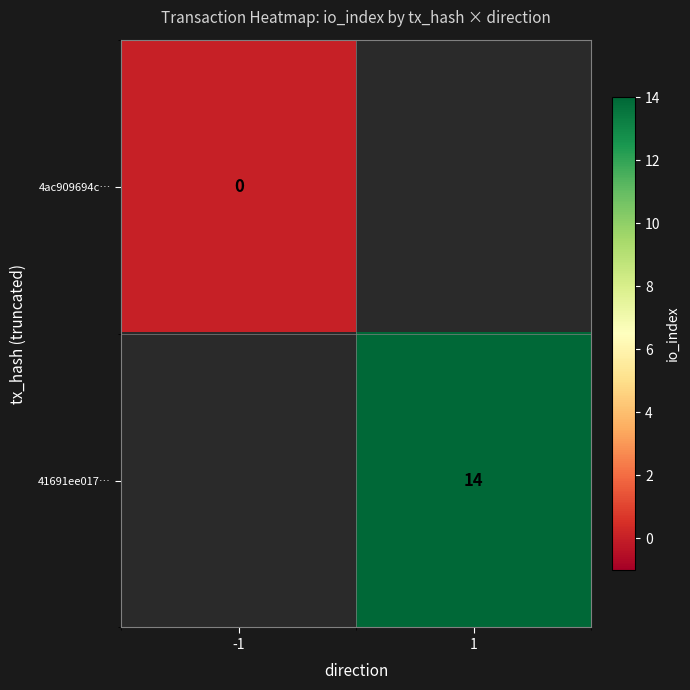

Which has a higher value, -1 or 1?

1